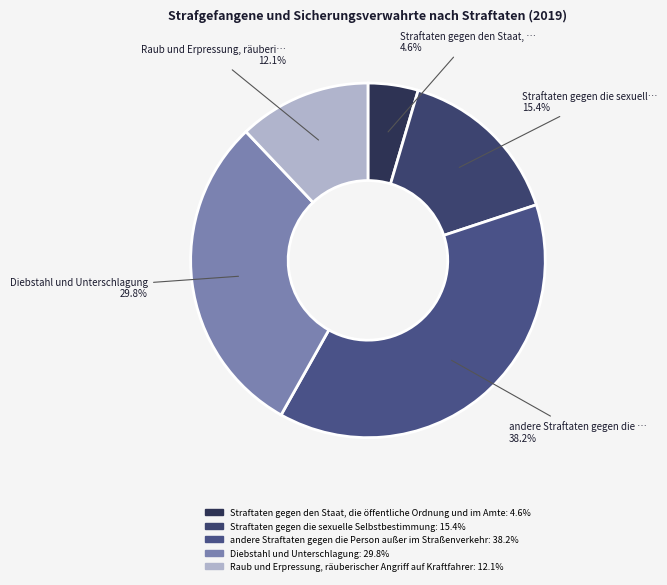

Which slice is the largest?

andere Straftaten gegen die Person außer im Straßenverkehr